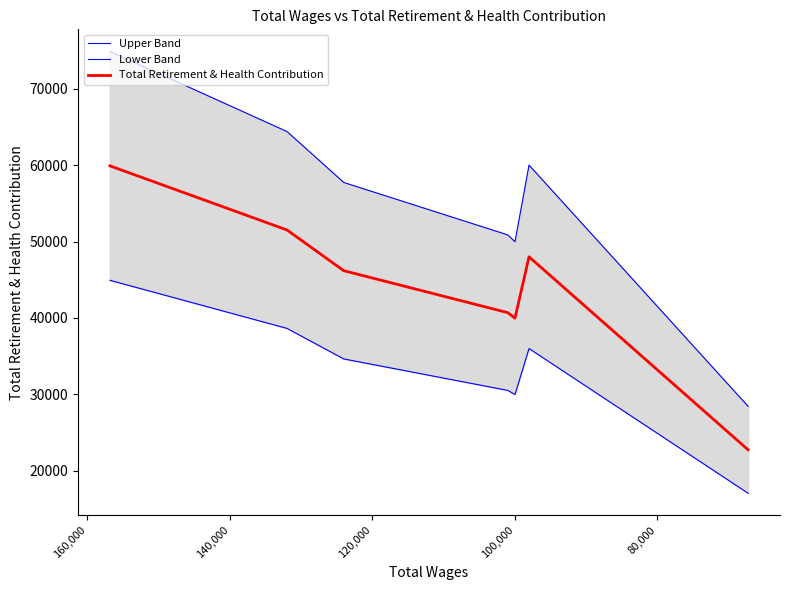

Reading left to right, extract all data points from this chart.

Upper Band: 74878.8	64391.2	57733.8	50868.8	49967.5	60001.2	28436.2
Lower Band: 44927.2	38634.8	34640.2	30521.2	29980.5	36000.8	17061.8
Total Retirement & Health Contribution: 59903.0	51513.0	46187.0	40695.0	39974.0	48001.0	22749.0